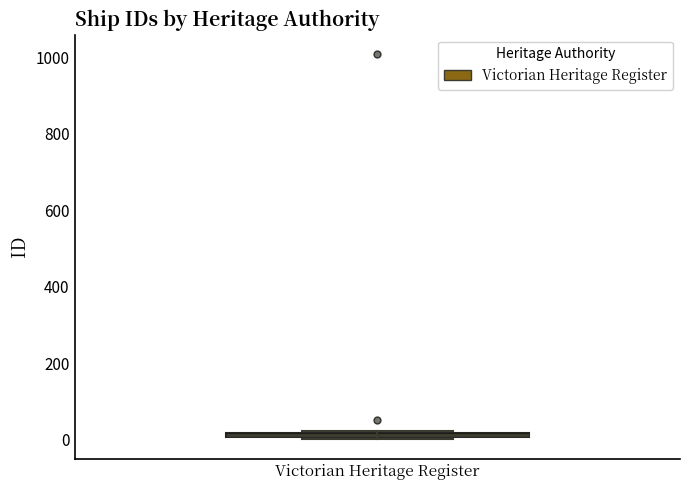

Where is the lower edge of the box for Victorian Heritage Register on the y-axis? The values are not printed on the chart, so give them approximately, as read against the axis.

0